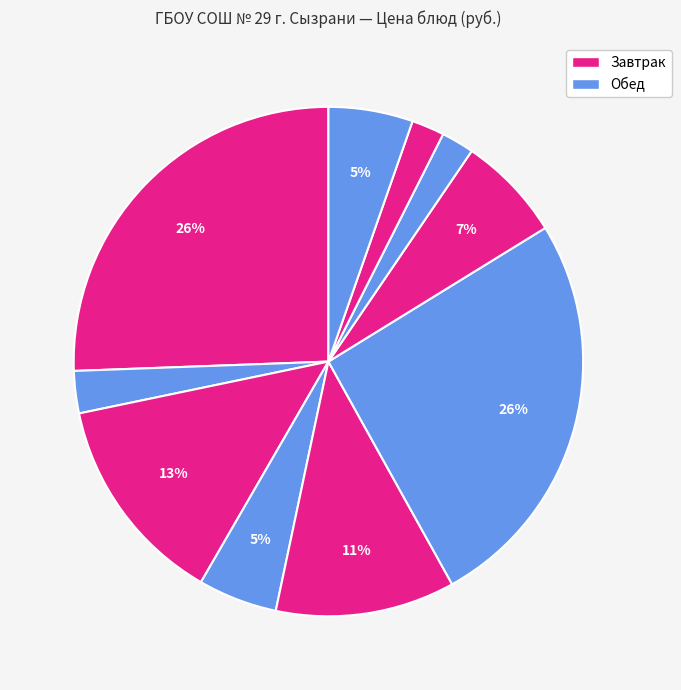

How many slices are in this pie chart?

10